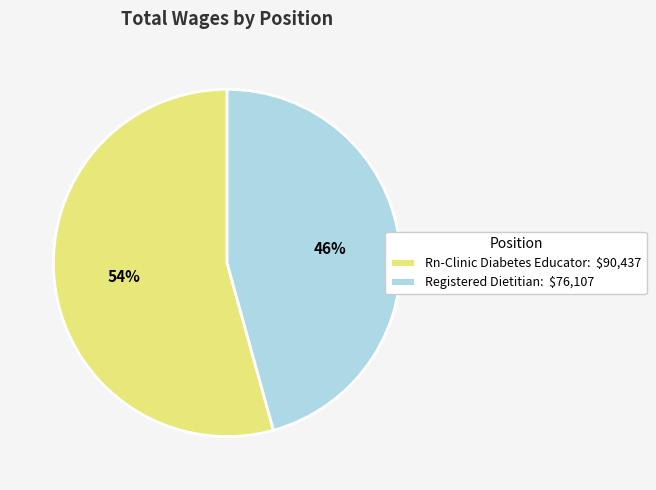

What is the majority slice?

Rn-Clinic Diabetes Educator